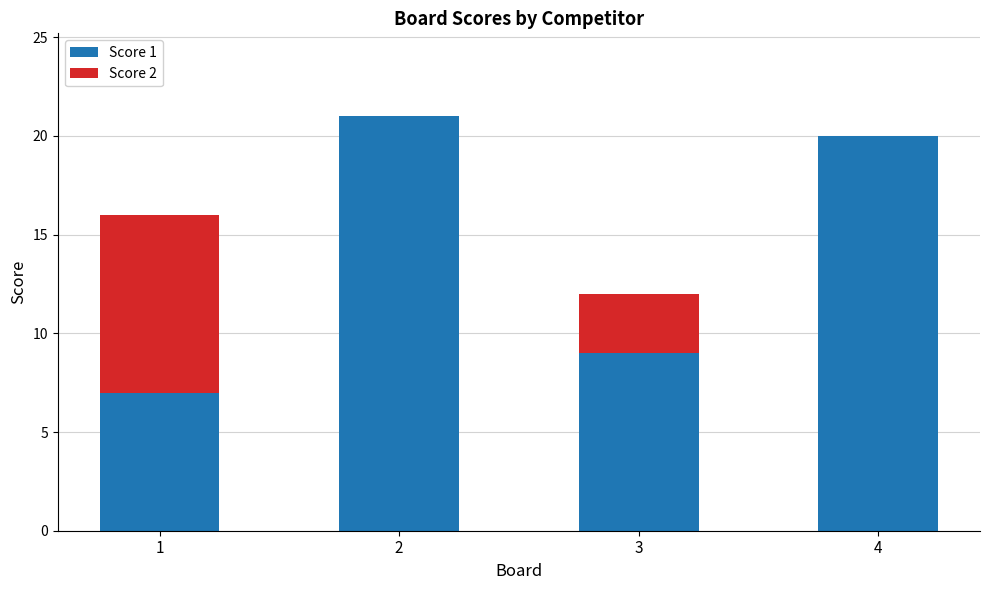

Reading left to right, transcribe the values for Score 1.

1=7	2=21	3=9	4=20